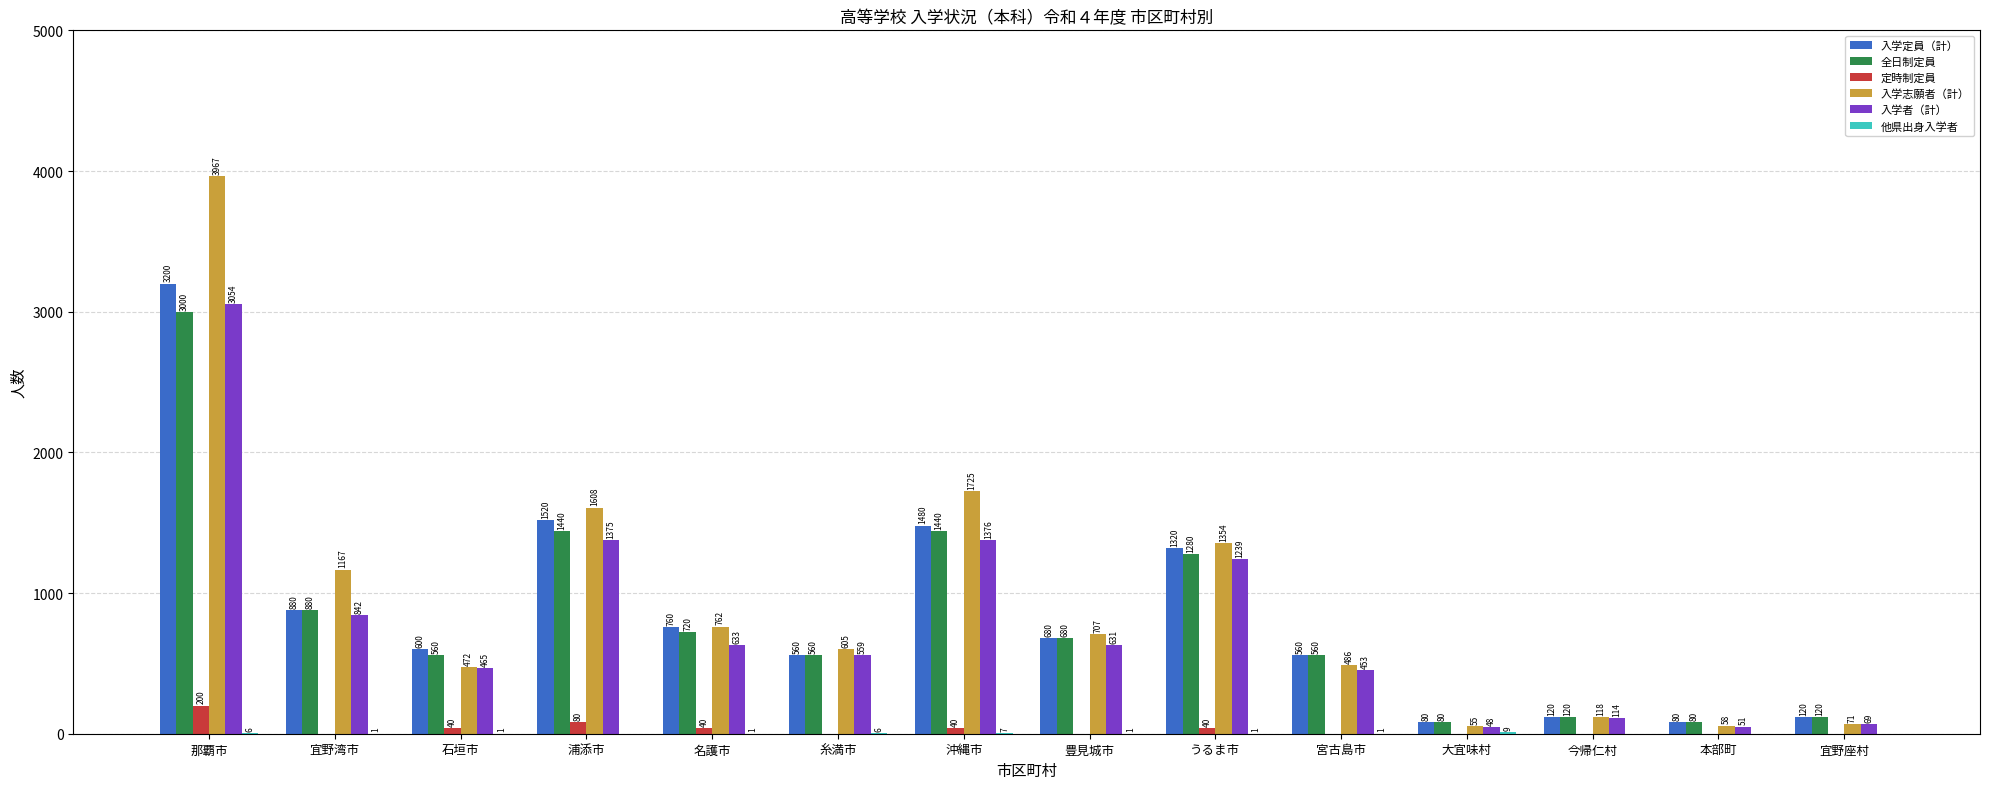

What is the sum of the 入学志願者（計） values at 那覇市 and 沖縄市?

5692